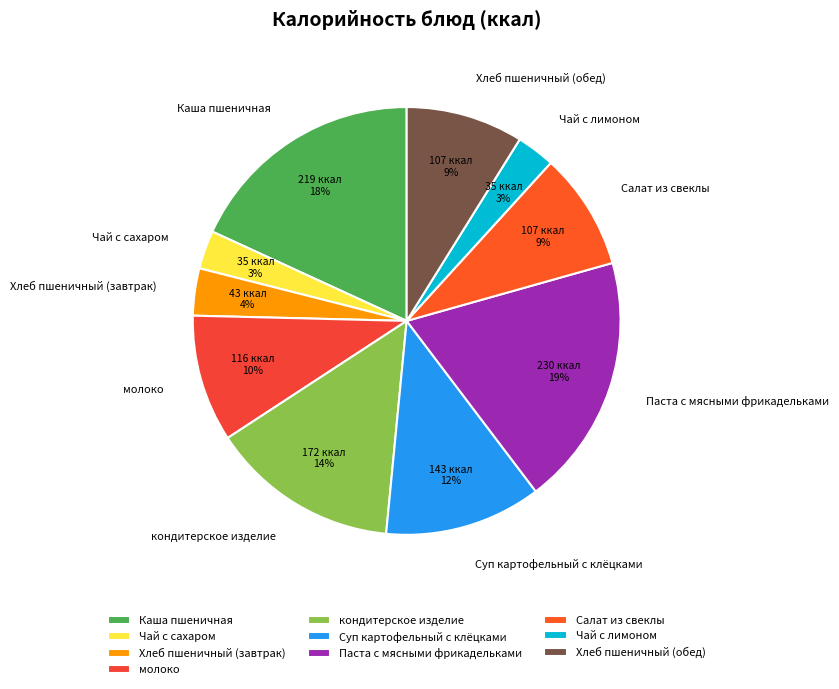

Between Салат из свеклы and Чай с лимоном, which is larger?

Салат из свеклы